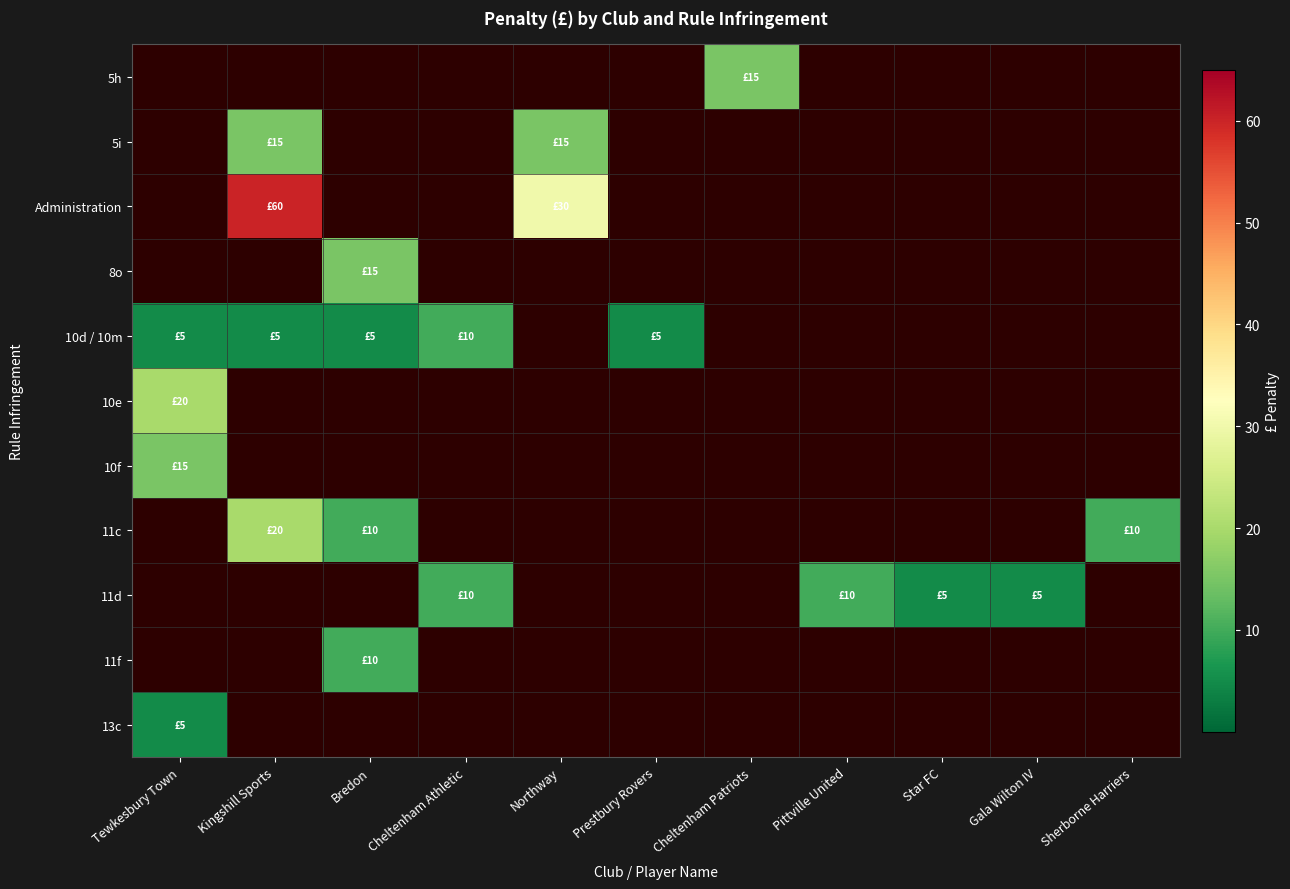

Between Cheltenham Patriots and Kingshill Sports, which is larger?

Cheltenham Patriots